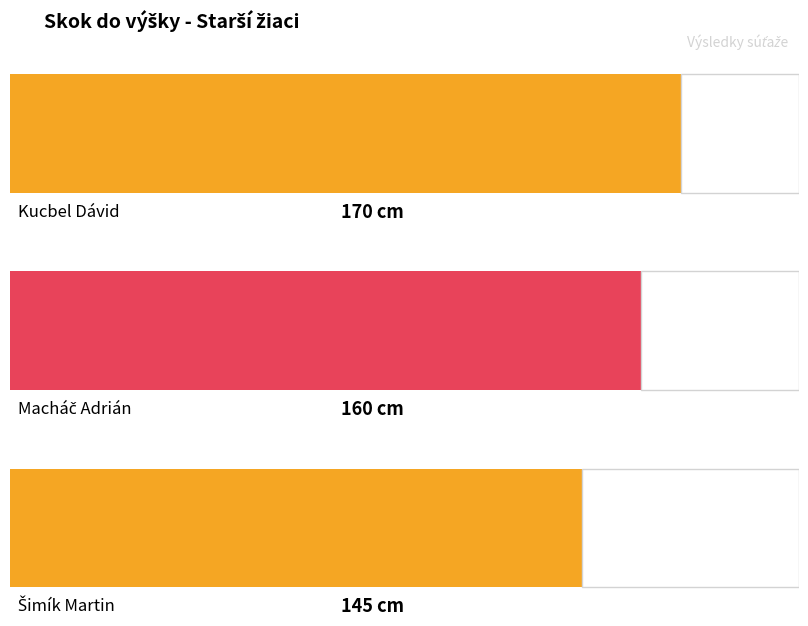

The value of Body at Šimík Martin is 14. True or false?

False